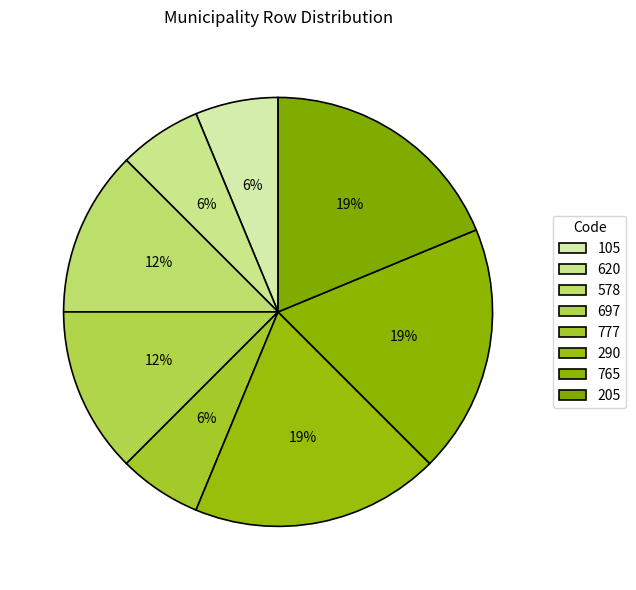

How many segments does this pie chart have?

8